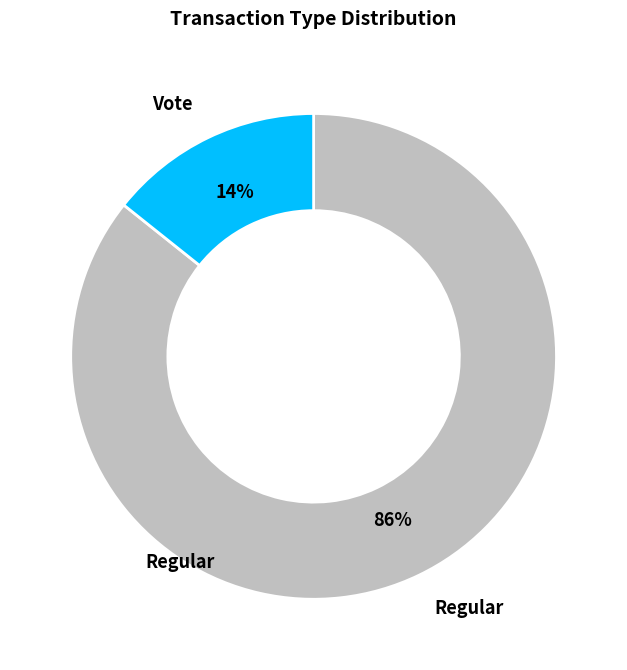

True or false: Regular accounts for 86% of the total.

True